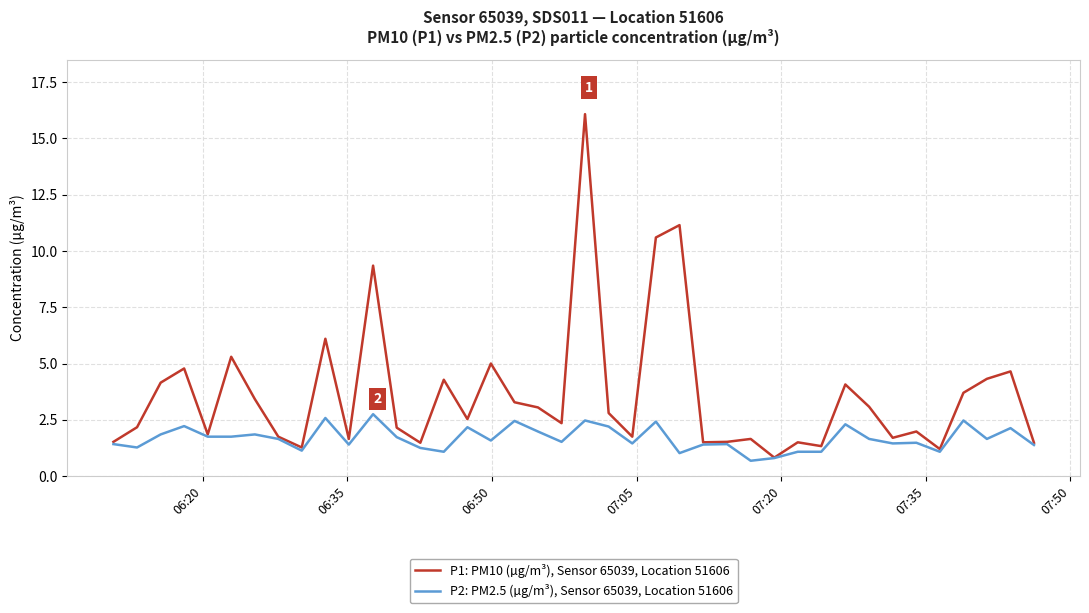

Which series has the largest range (max minus min)?

P1: PM10 (µg/m³), Sensor 65039, Location 51606